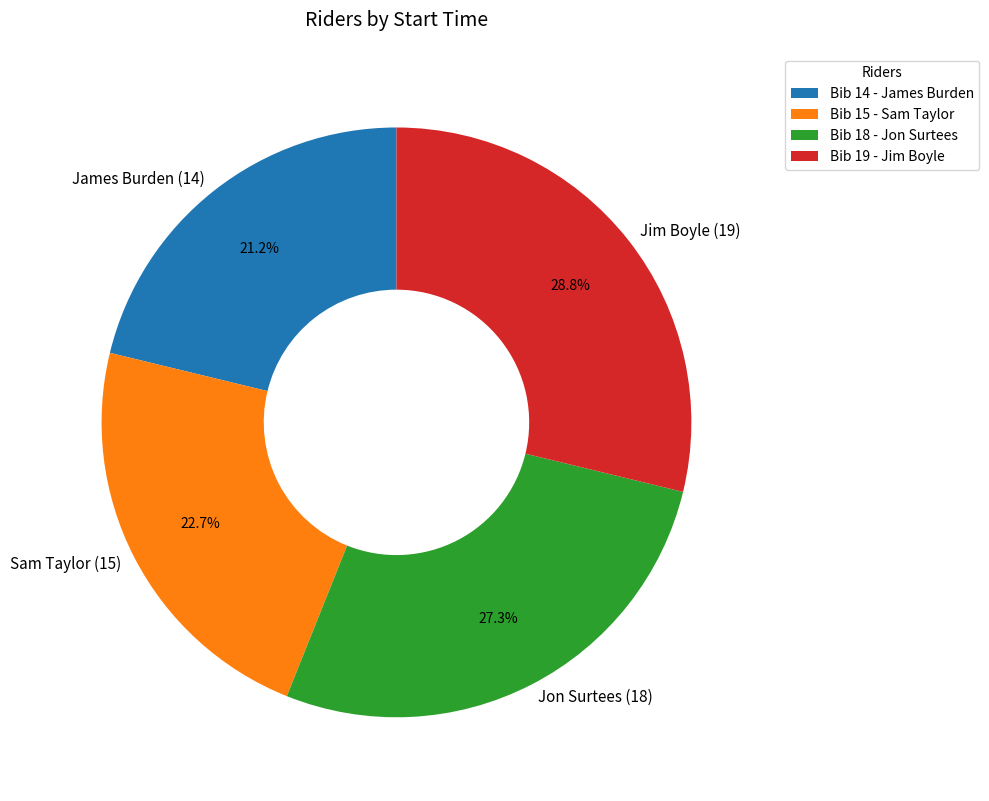

What percentage is NOT represented by James Burden (14)?

78.8%